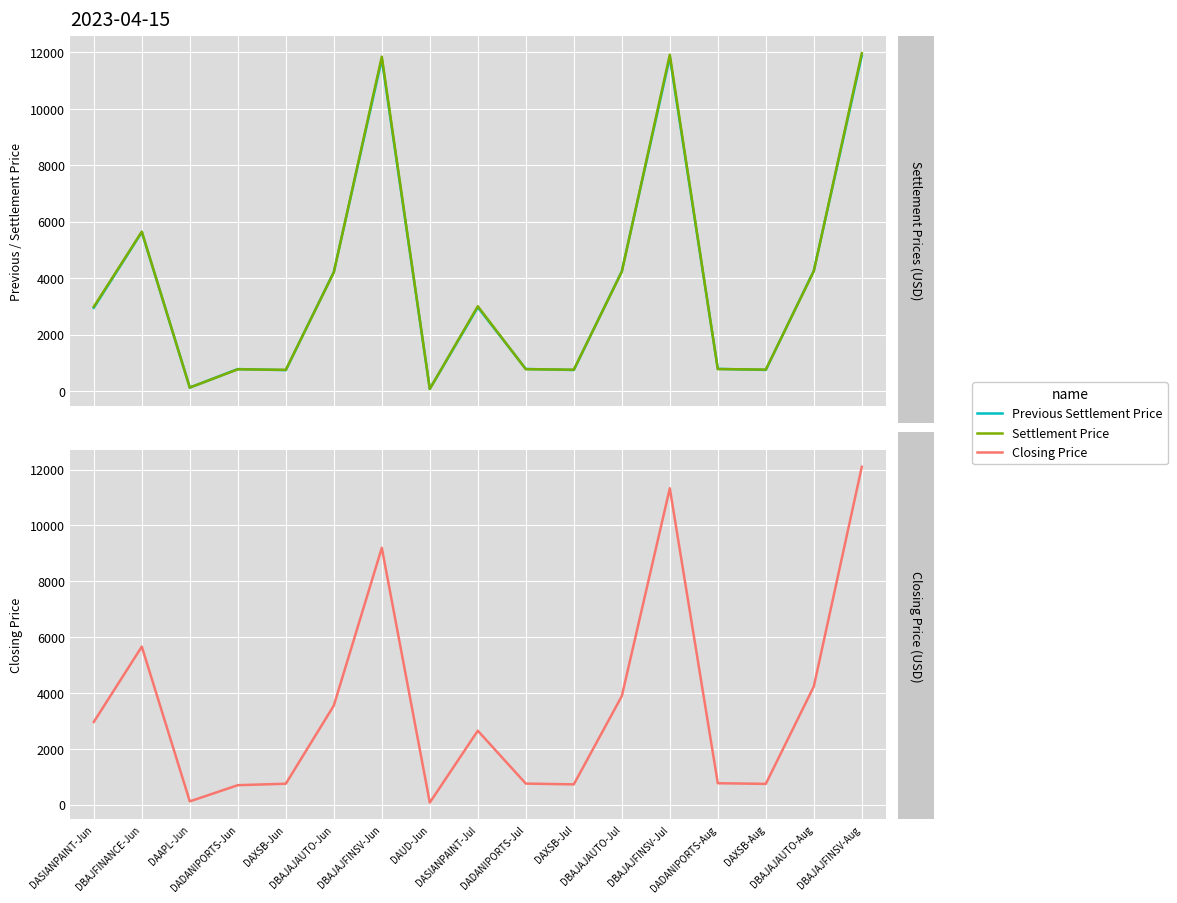

What is the difference between the Previous Settlement Price values at DBAJFINANCE-Jun and DADANIPORTS-Jun?

4855.4